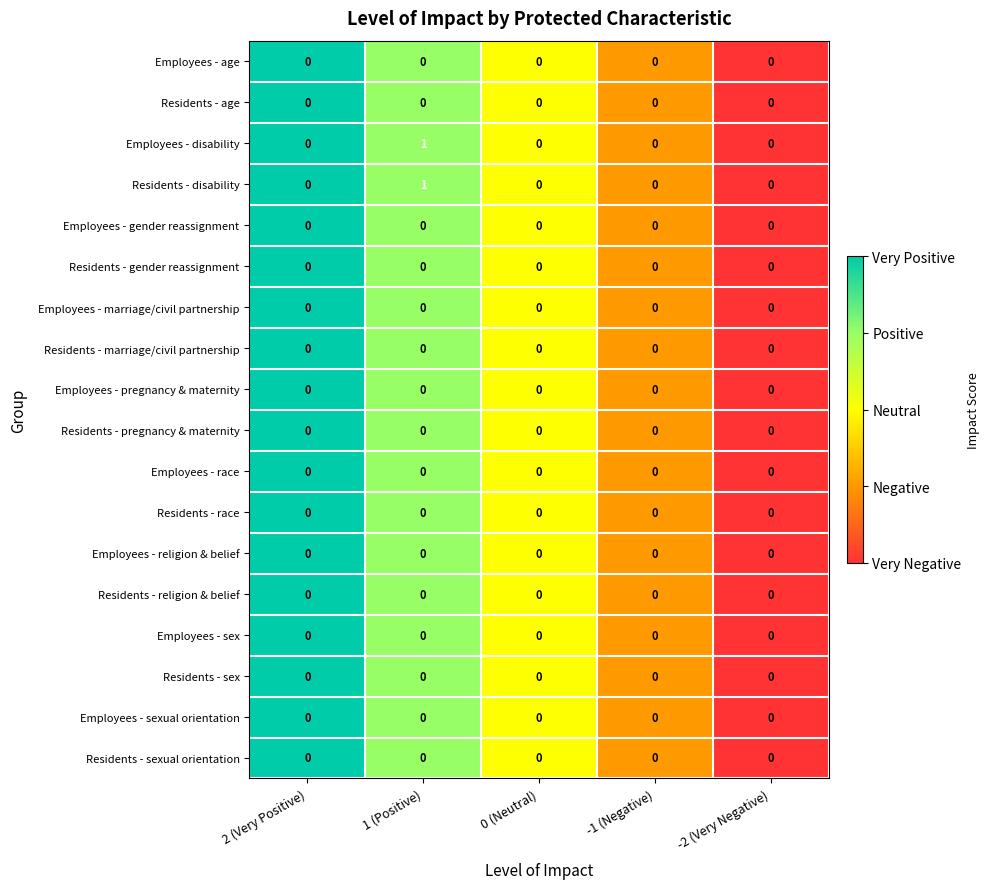

Which category has the highest value across all series?

1 (Positive)